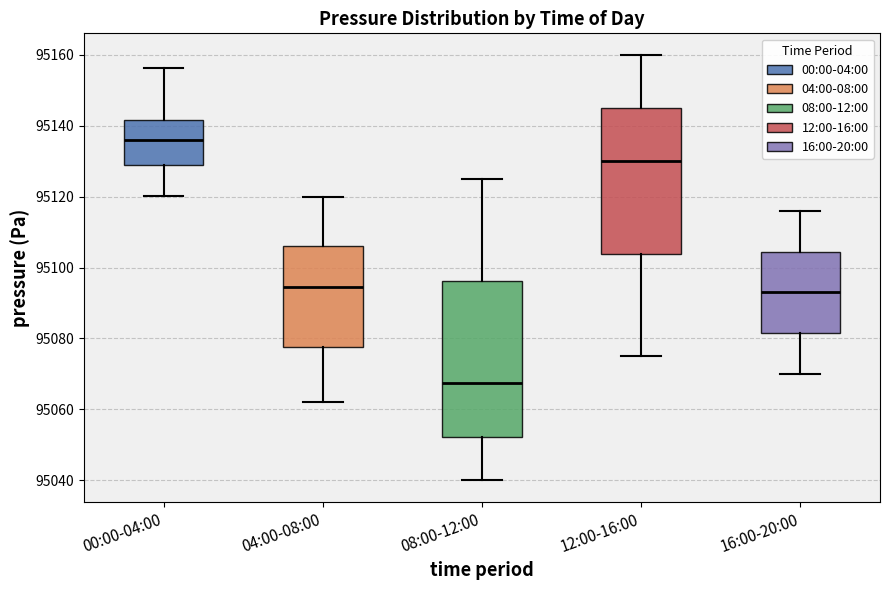

Where does the median line of the box for 04:00-08:00 sit on the y-axis? The values are not printed on the chart, so give them approximately, as read against the axis.

95094